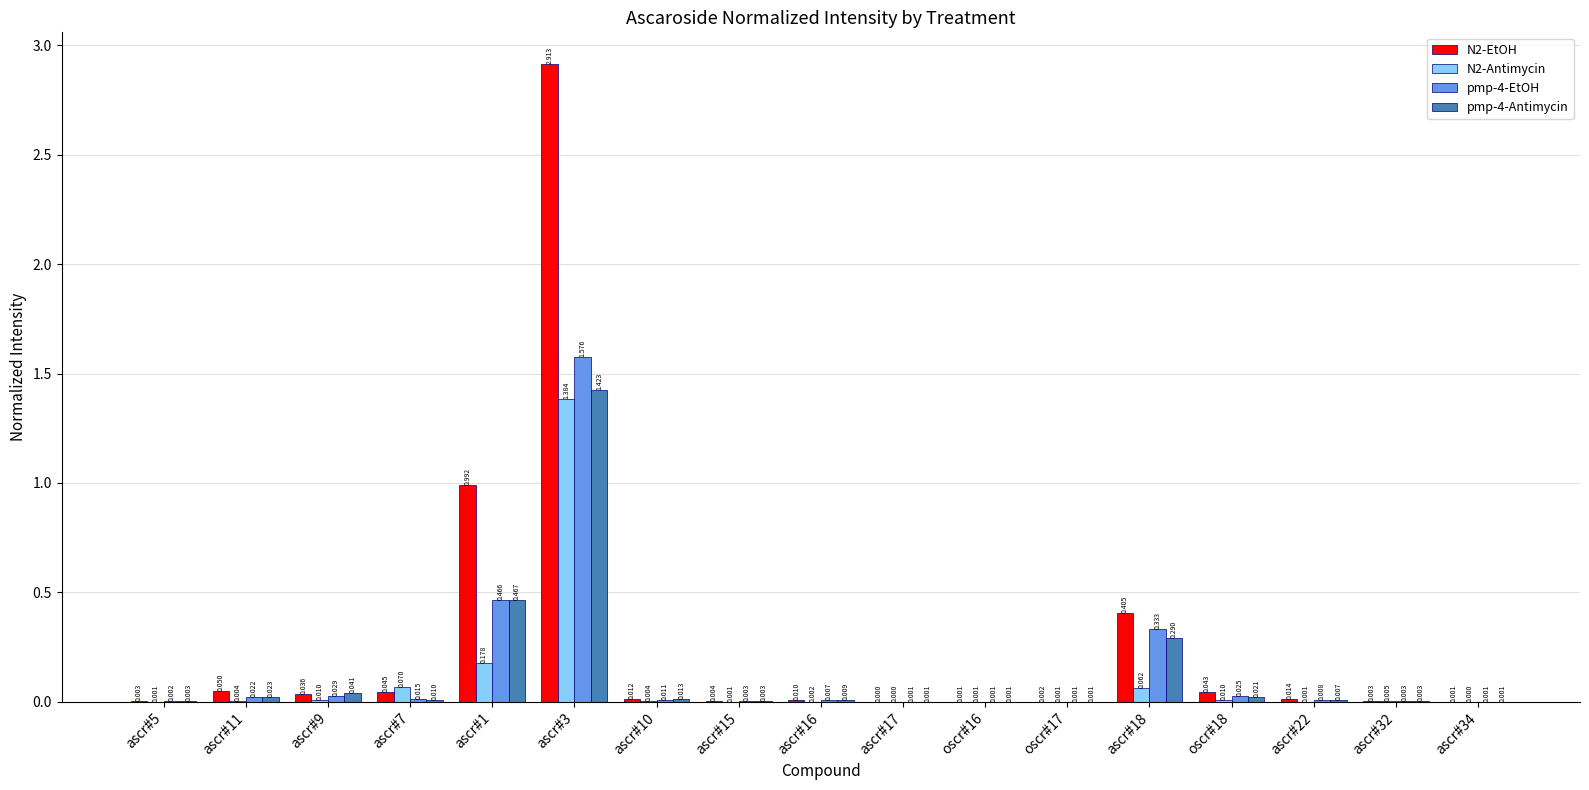

Which series has the largest range (max minus min)?

N2-EtOH